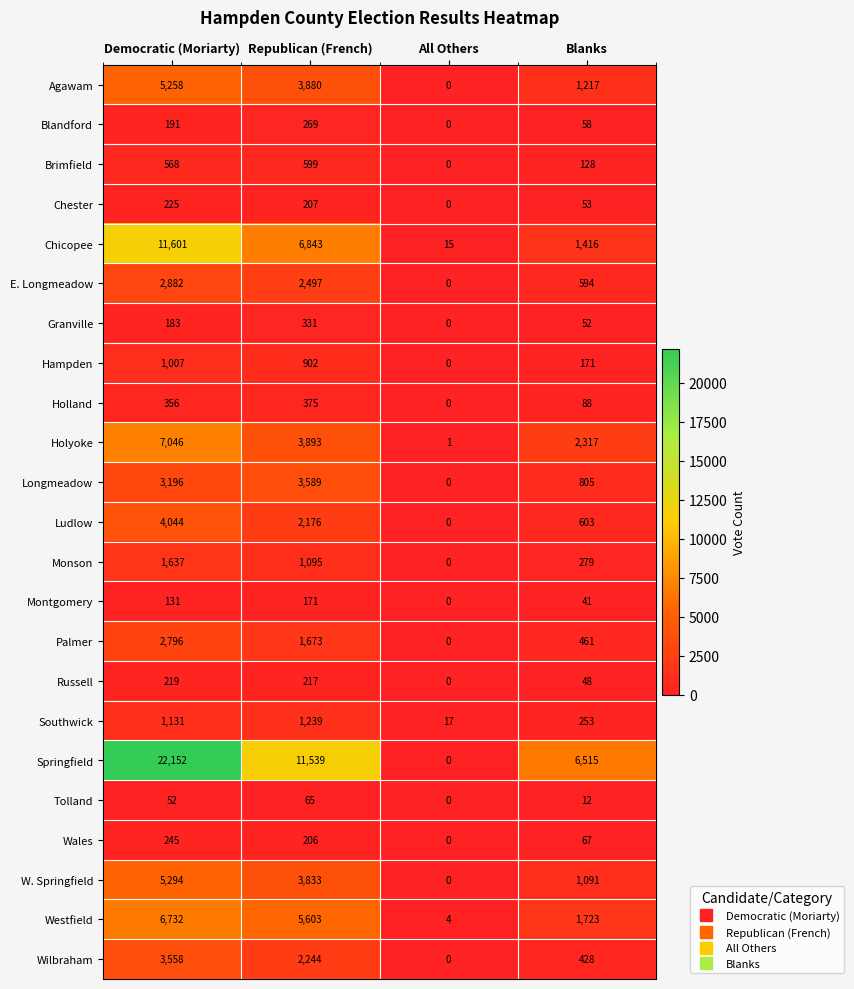

What is the maximum value shown in the chart?

22152